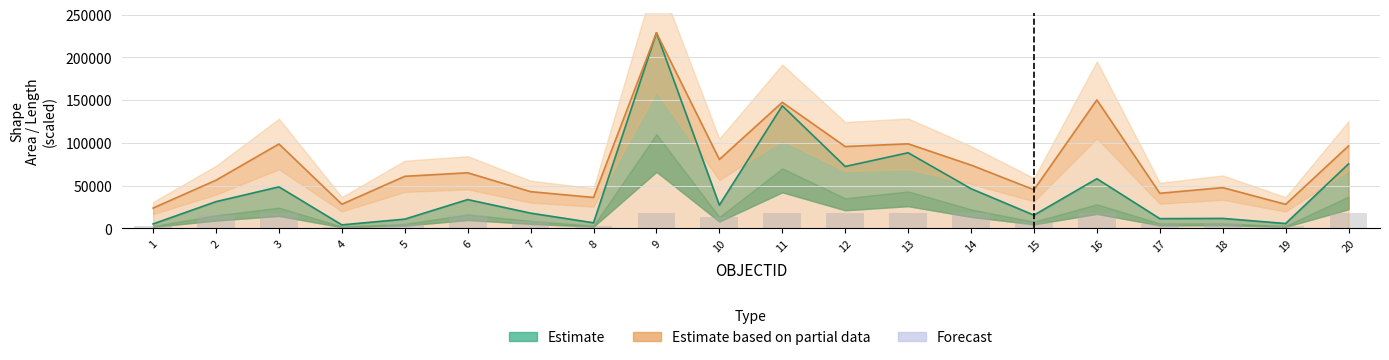

At which category is the sum across all series the highest?

9